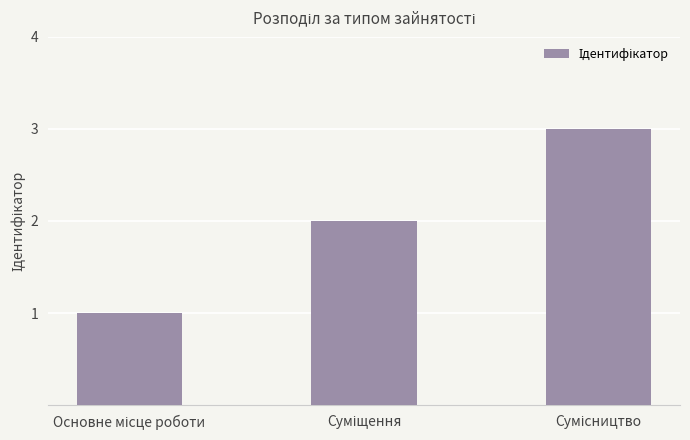

What is the maximum value shown in the chart?

3